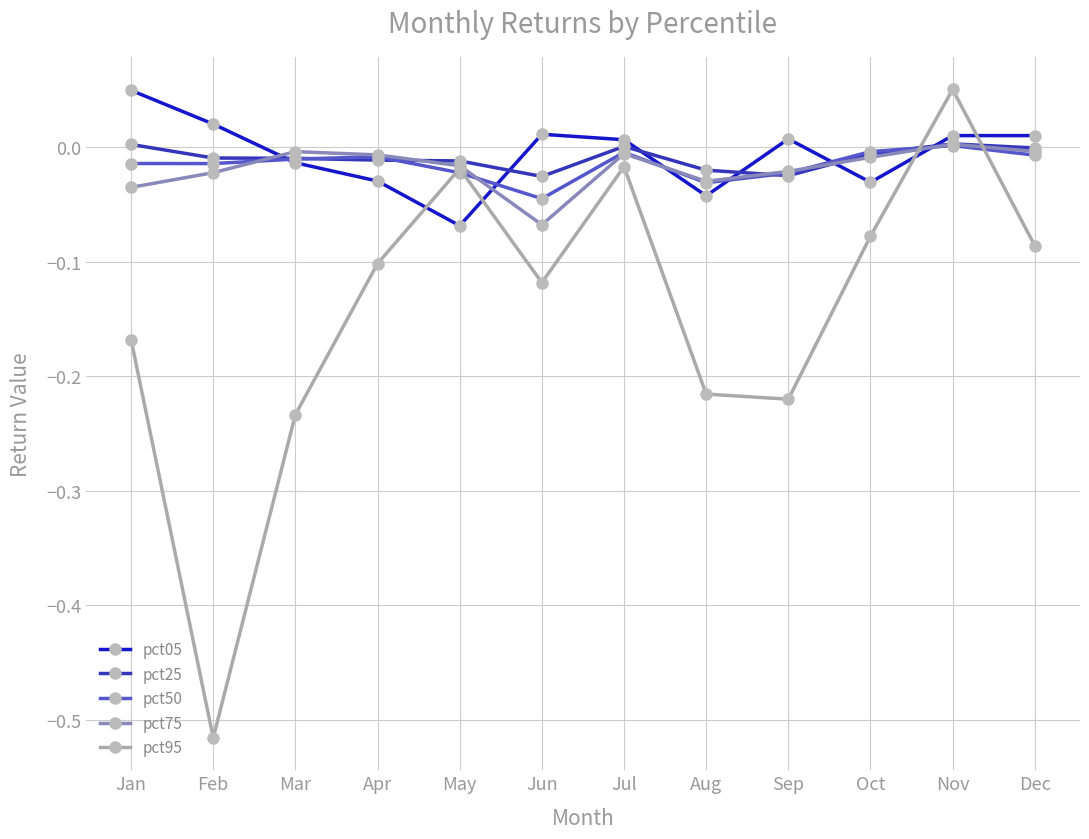

Which series has the largest range (max minus min)?

pct95